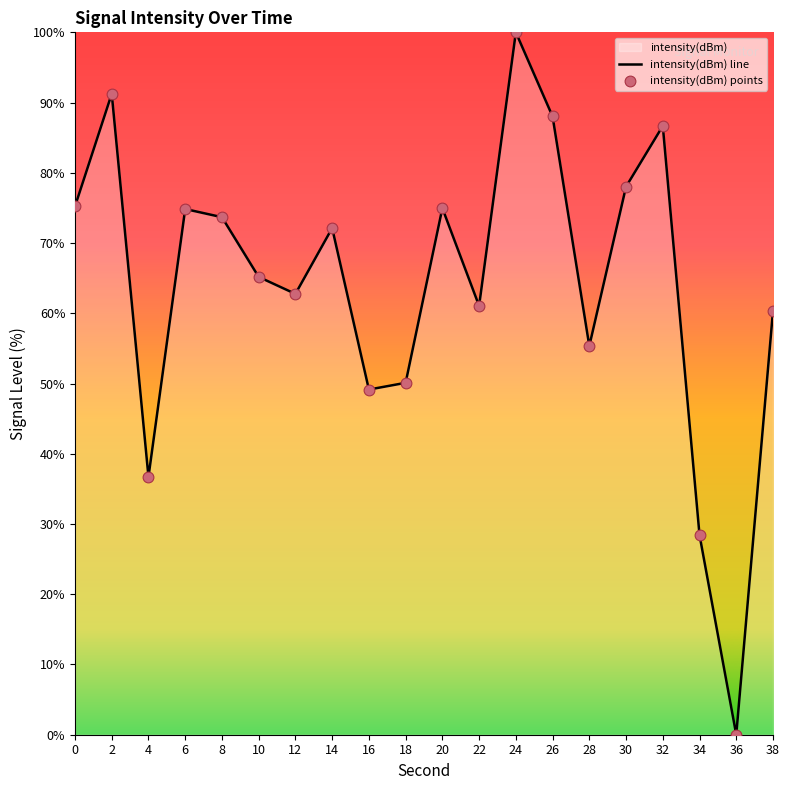

What is the change in value from 4 to 6?

+38.1